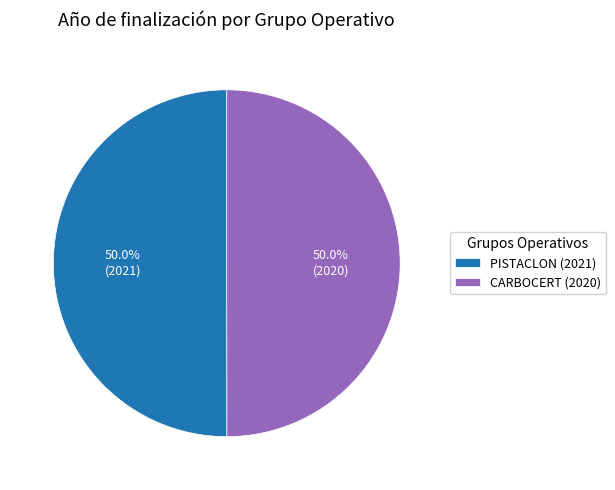

What is the ratio of the value at PISTACLON (2021) to the value at CARBOCERT (2020)?

1.0